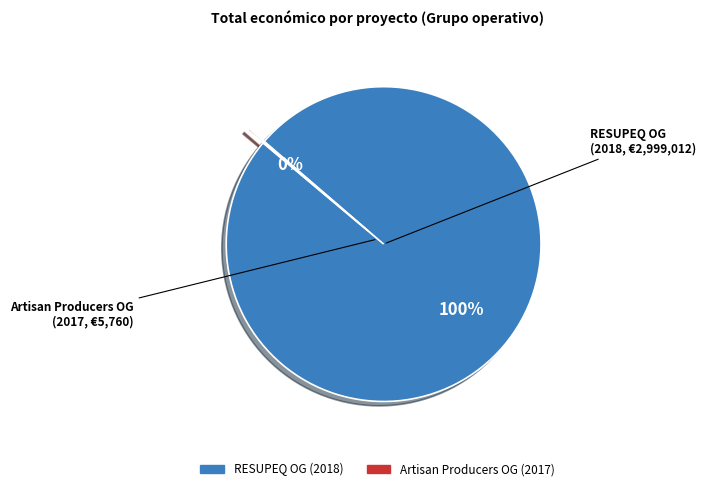

Does any single category account for the majority?

Yes